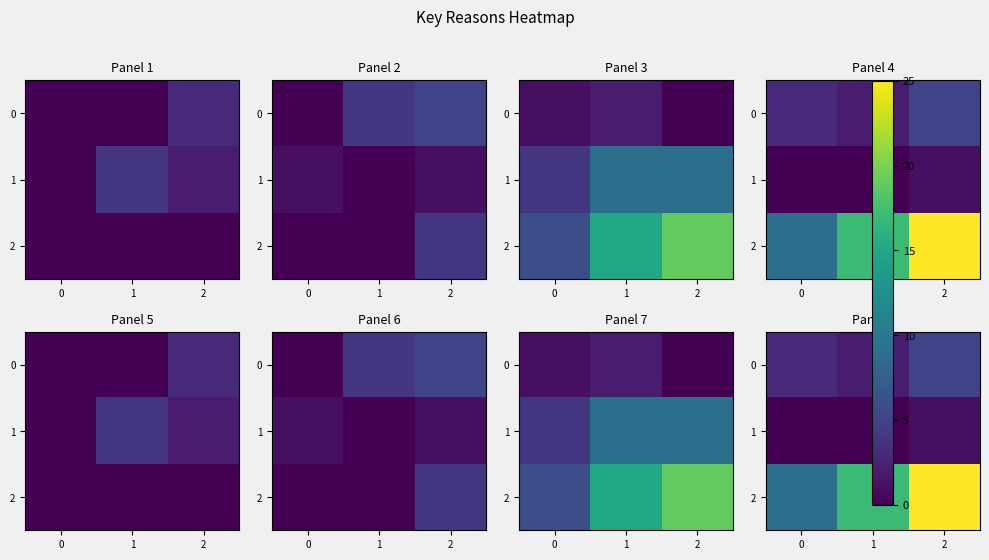

At how many categories does at least one series exceed 10?

2